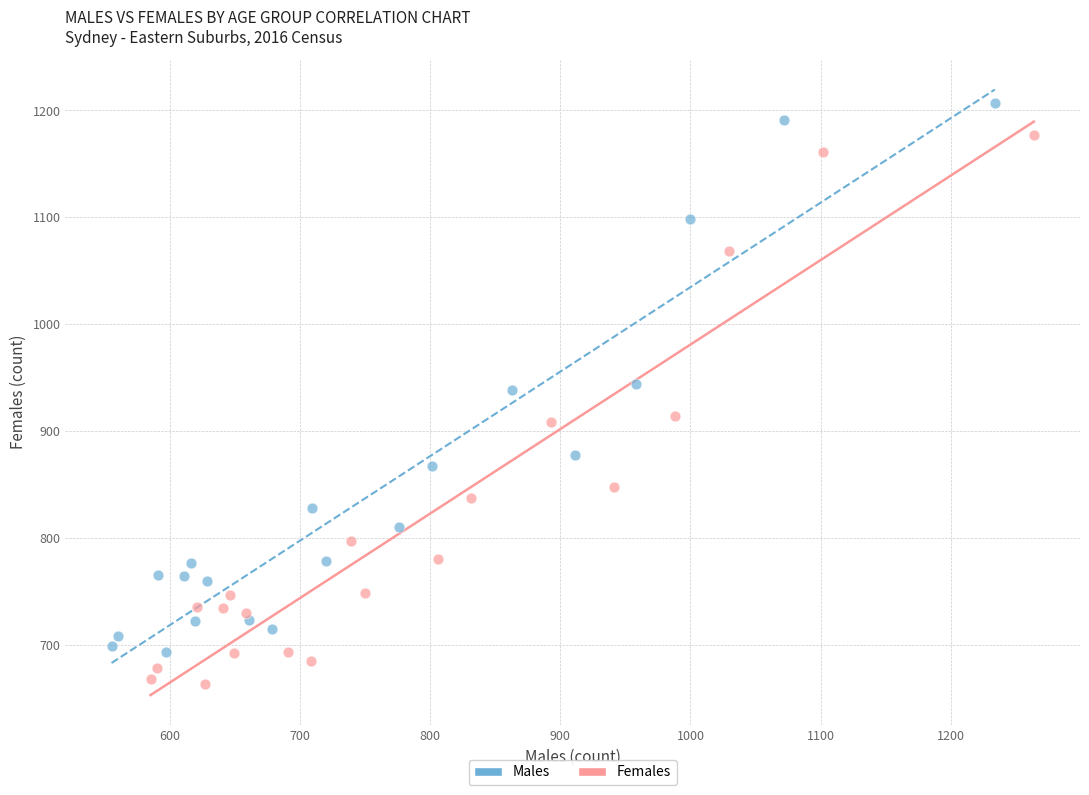

Which series contains the highest Y value?

Males